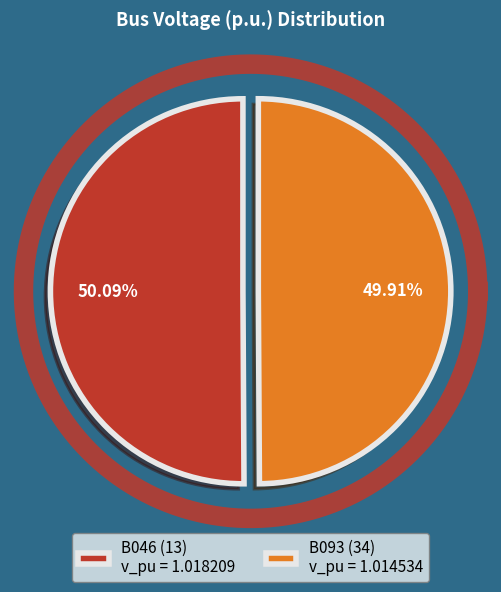

Is B093 (34) the majority of the pie?

No